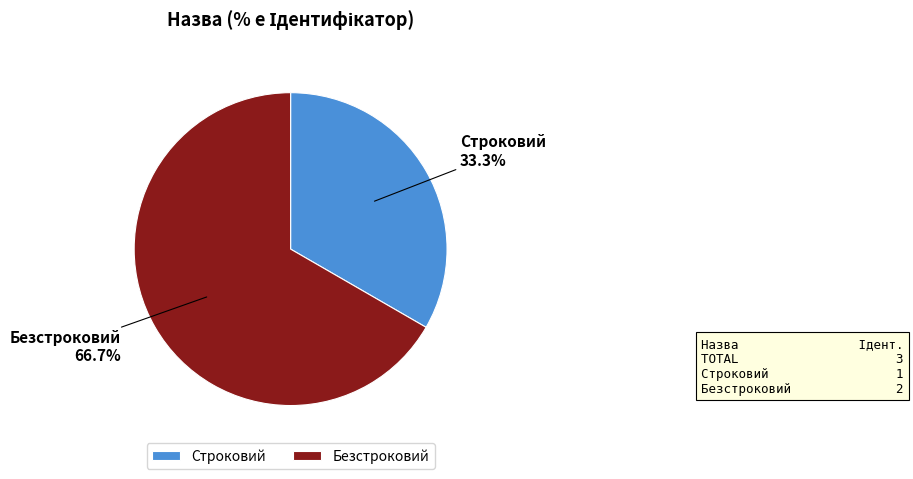

Which slice represents more than half of the pie?

Безстроковий